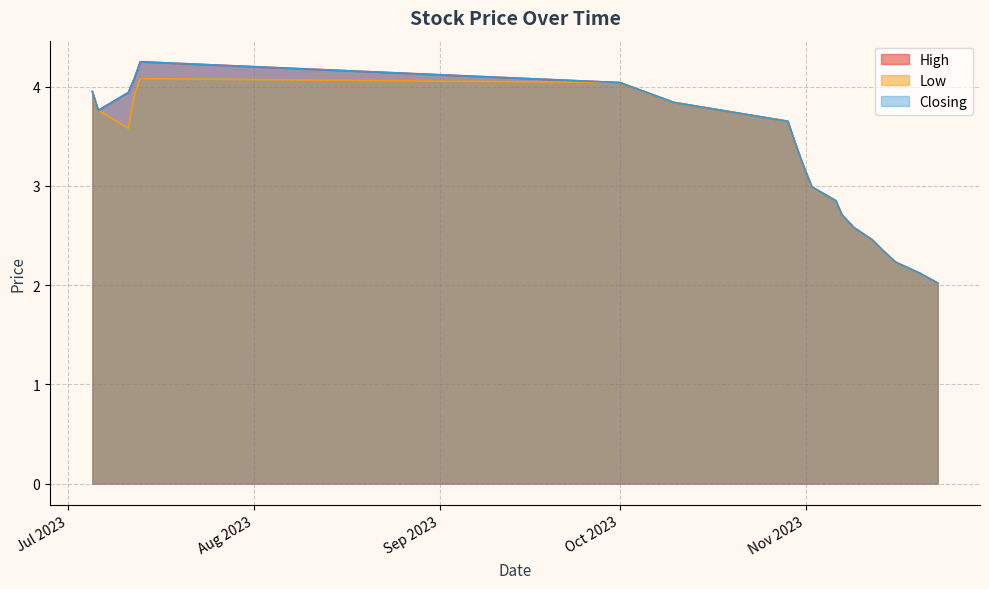

What is the difference between the second highest and second lowest values in the High series?

2.0